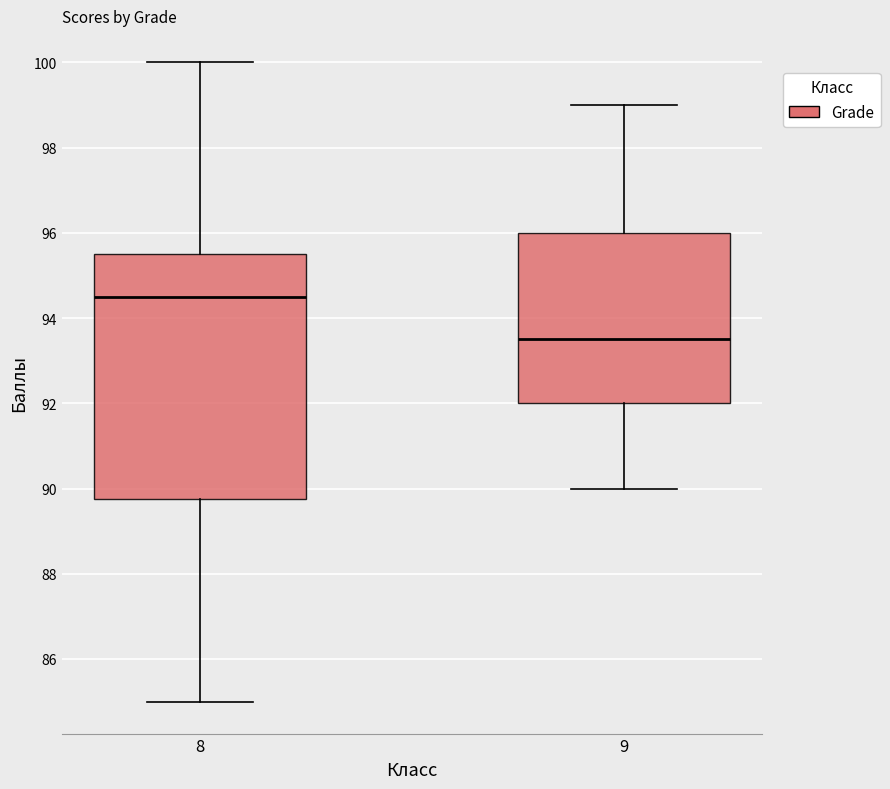

Reading left to right, read every box against the y-axis: the position of its median line, the range the box covers, and the ends of its whiskers. The values are not printed on the chart, so give them approximately, as read against the axis.

8: median 94.6, box 89.8 to 95.6, whiskers 85.0 to 100.0
9: median 93.6, box 92.0 to 96.0, whiskers 90.0 to 99.0